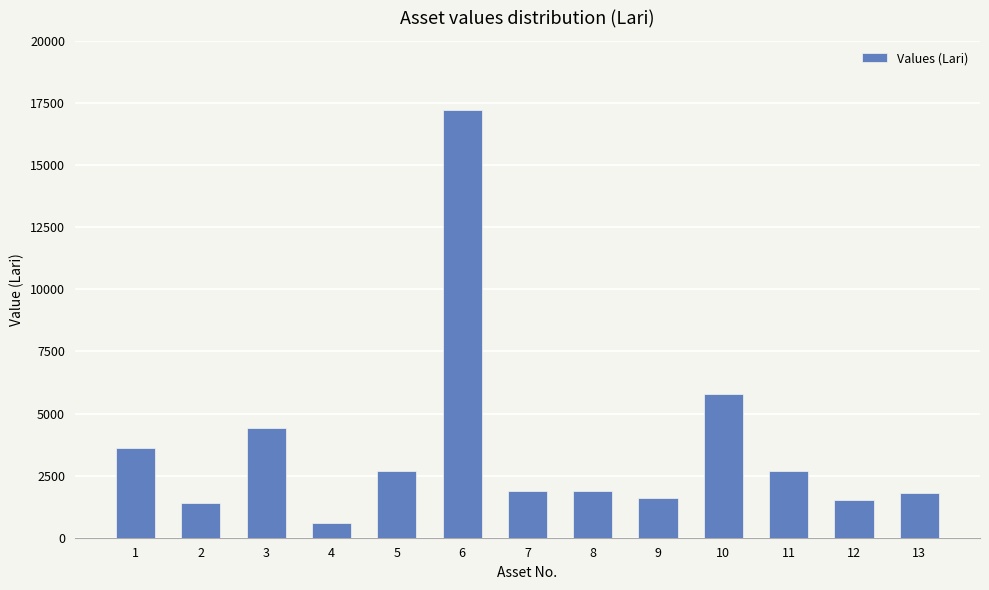

How many values are below 1900?

5